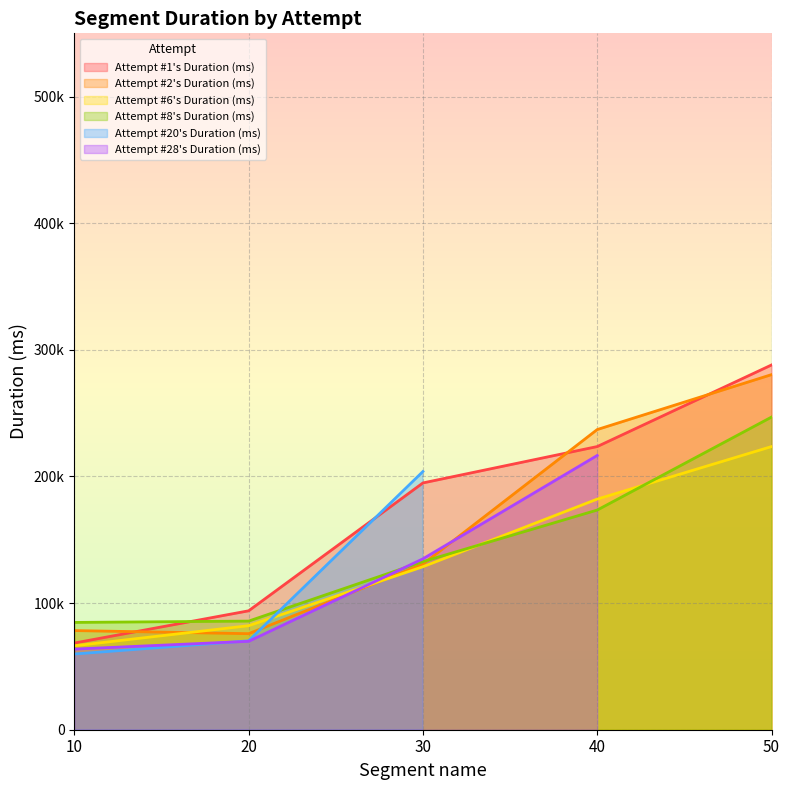

True or false: Attempt #1's Duration (ms) and Attempt #2's Duration (ms) cross at least once.

True